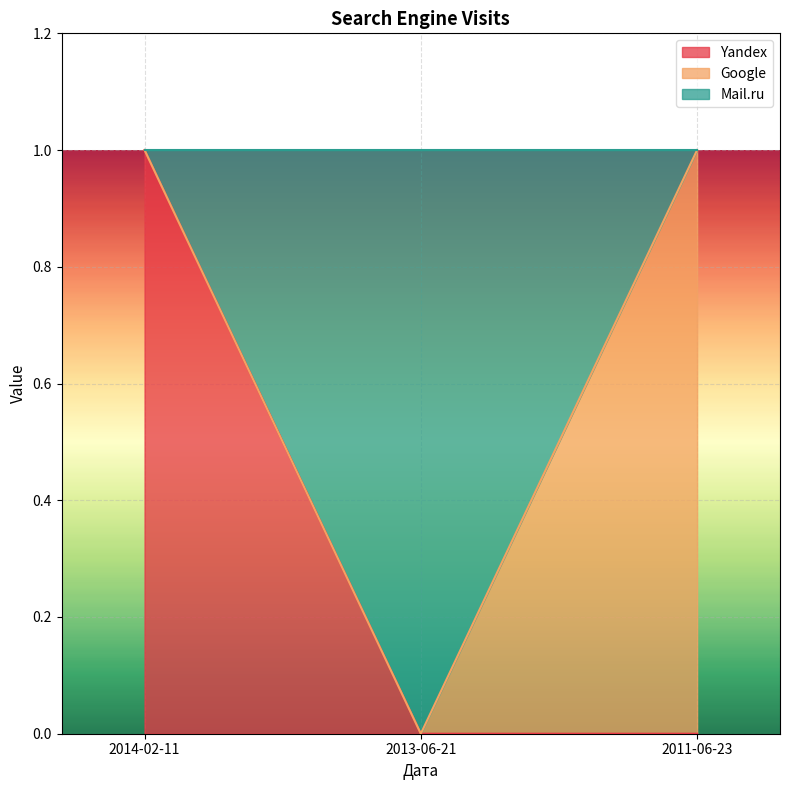

Which series has the largest total across all categories?

Mail.ru